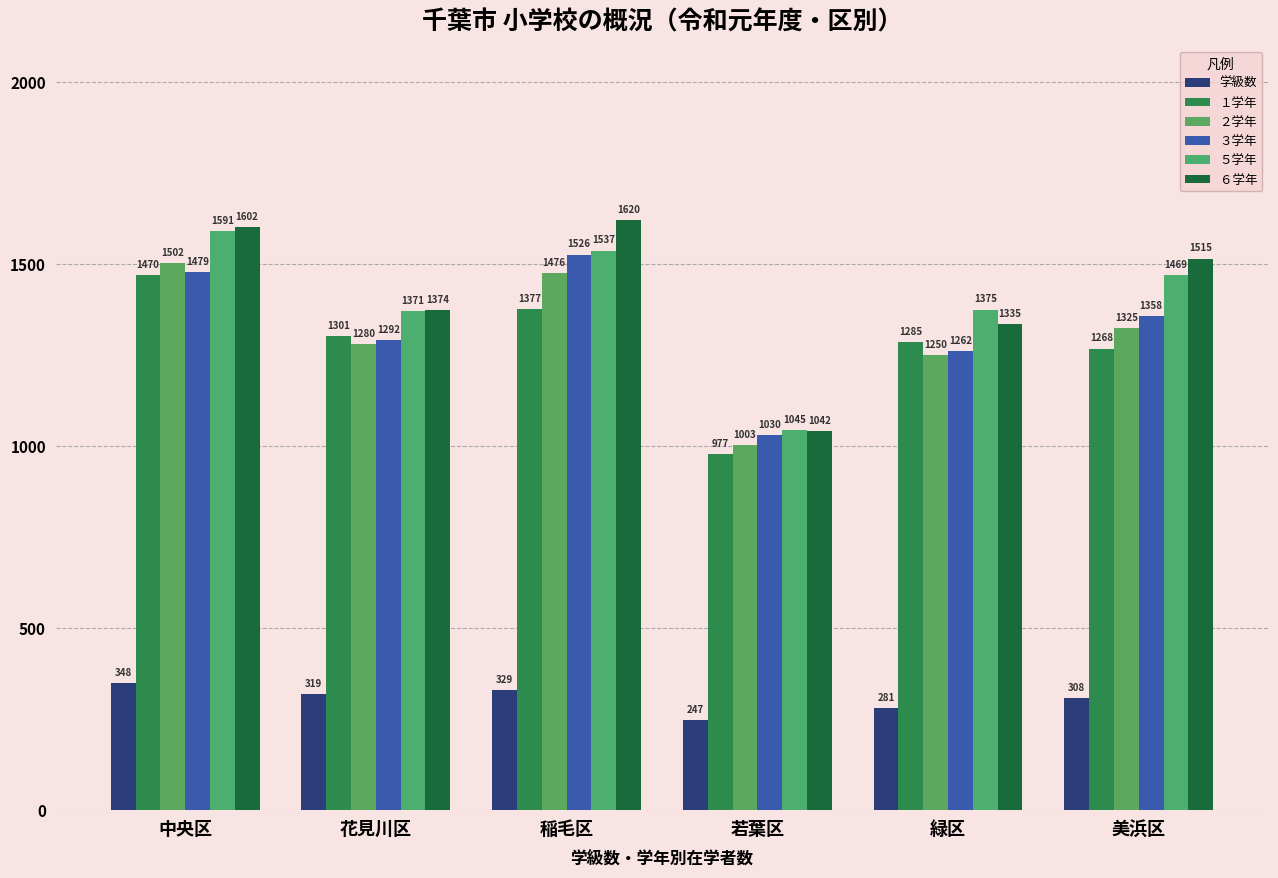

What is the smallest value displayed?

247